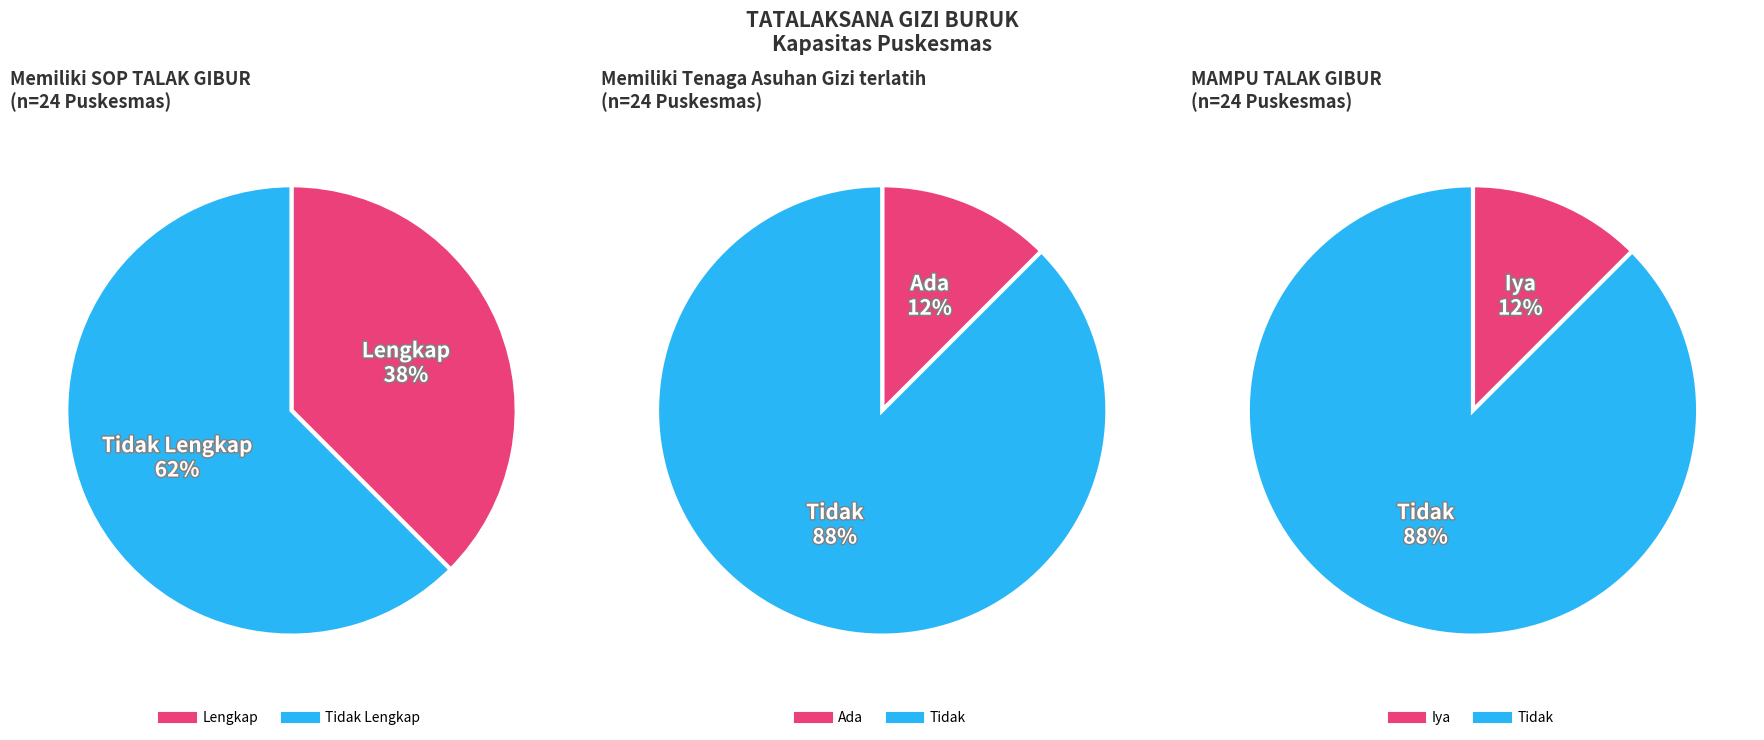

Do 0 and 1 together represent more than half of the pie?

Yes